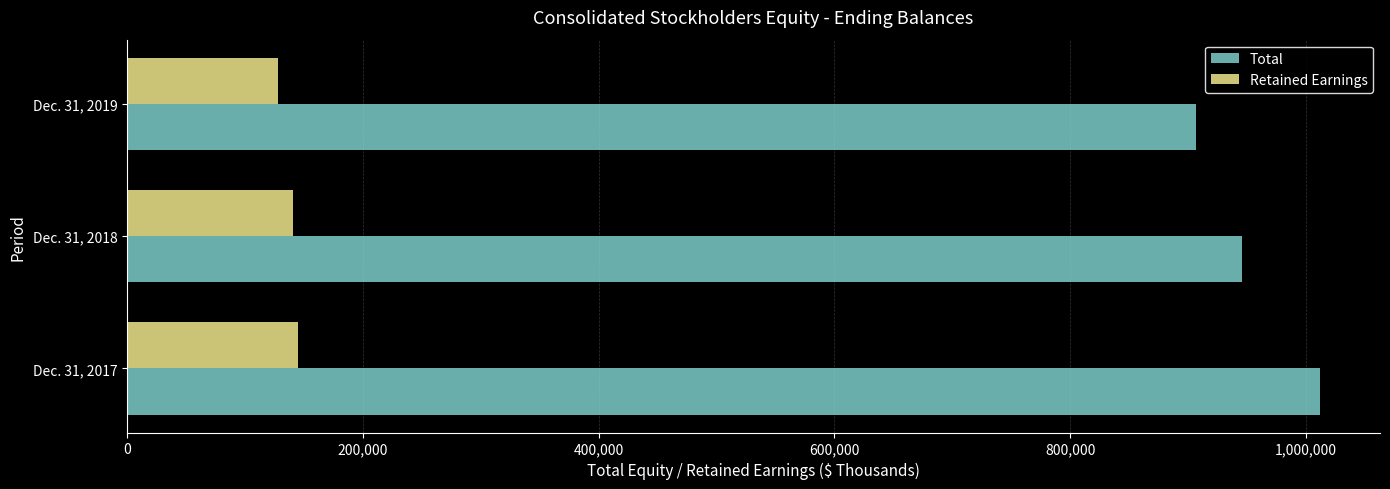

What is the minimum value for Total?

907245